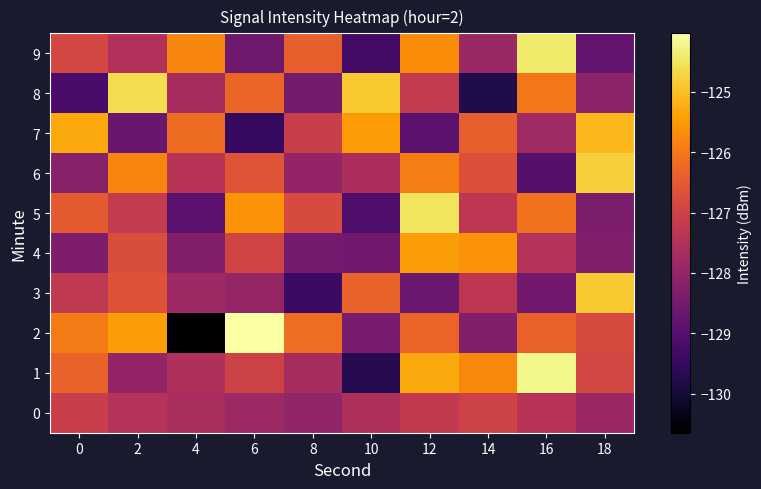

What is the maximum value shown in the chart?

-124.0